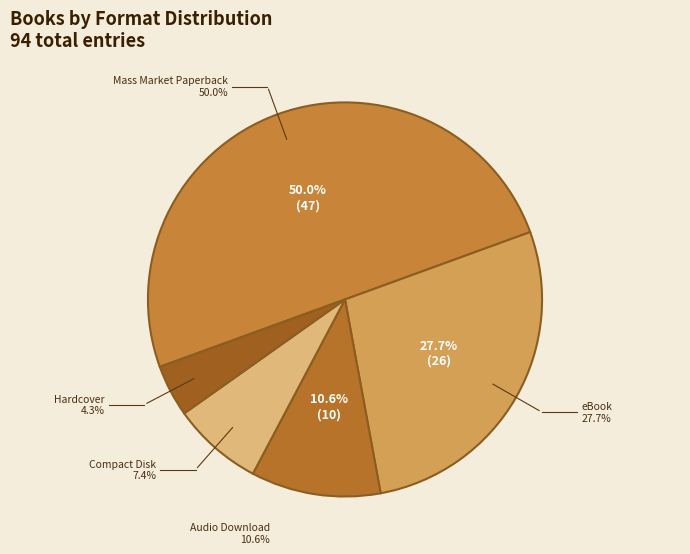

Combined, what portion of the pie is Compact Disk and Audio Download?

18.1%